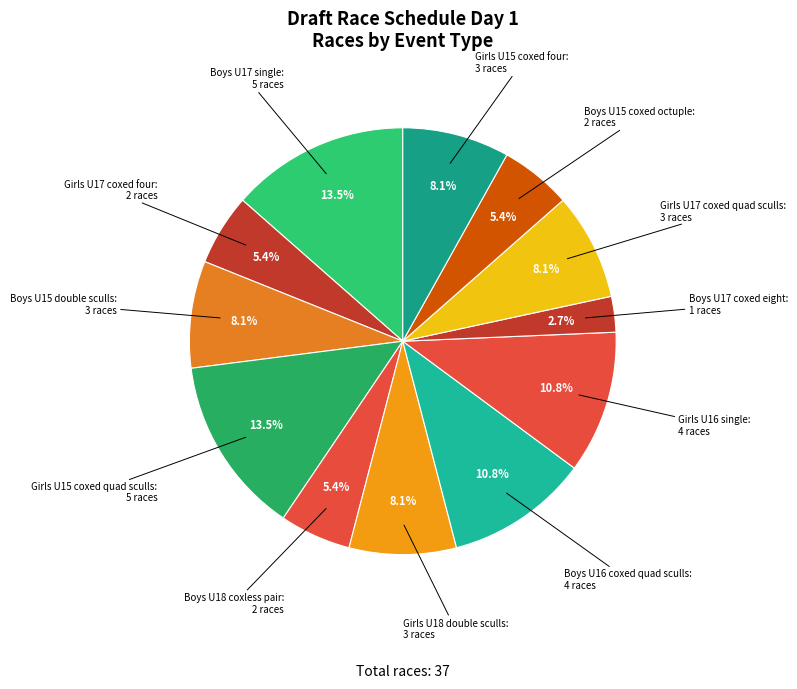

Is there any slice that represents more than half of the pie?

No